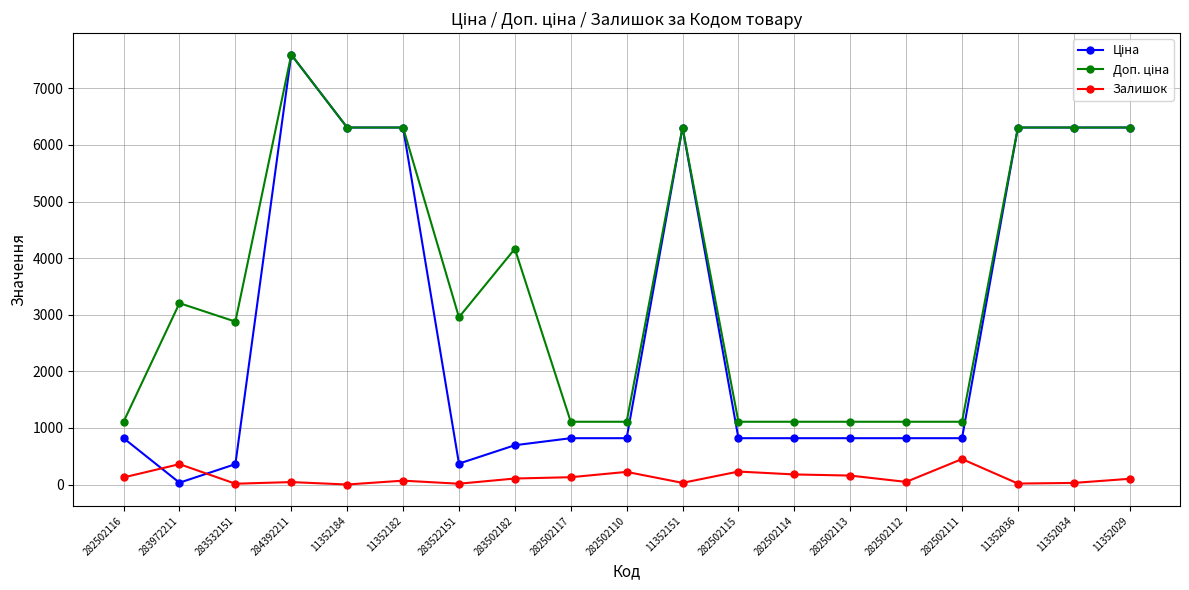

What position from the left is 282502114?

13